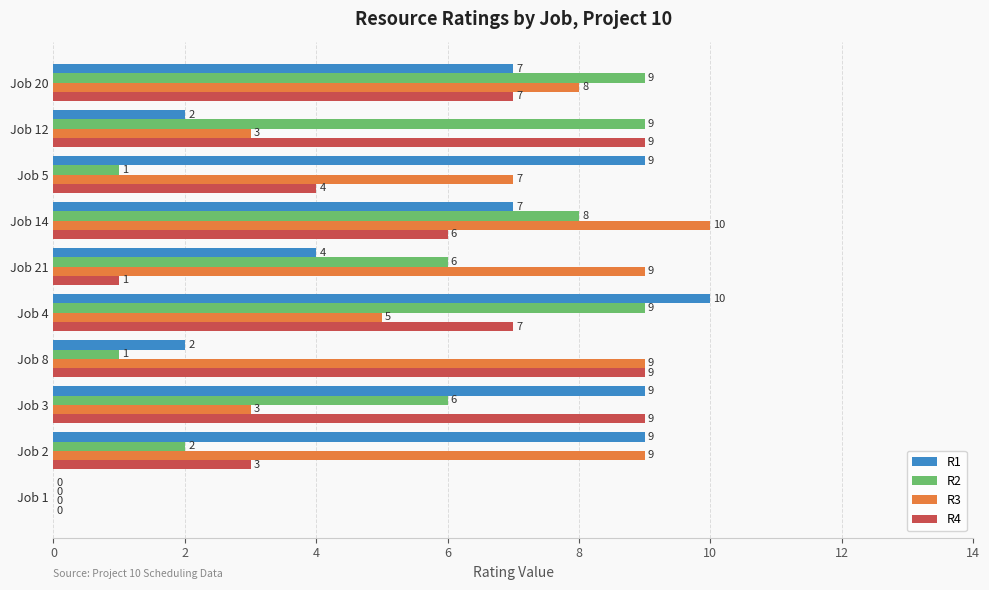

Which series has the largest total across all categories?

R3